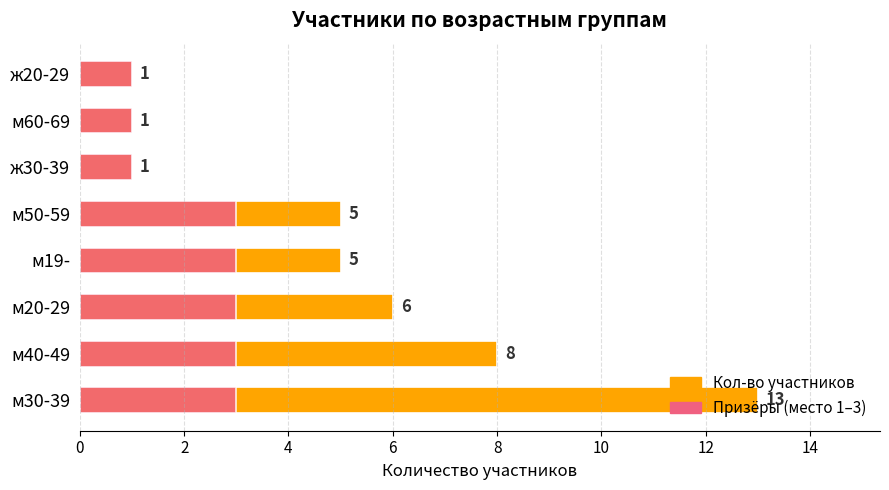

True or false: Призёры (место 1–3) has a value of 1 at ж20-29.

False